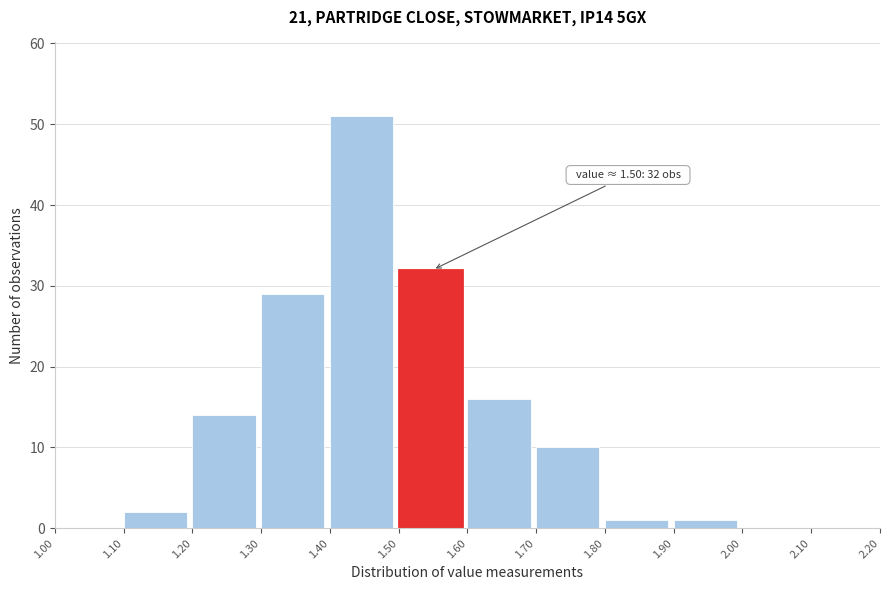

Over which range of the x-axis is the bar tallest?

1.40 to 1.50